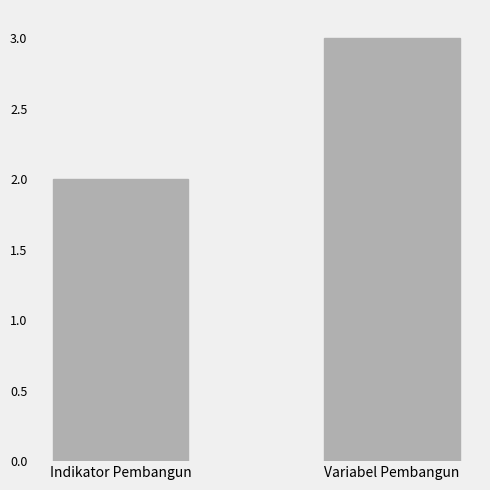

At which label is the value closest to 2?

Indikator Pembangun